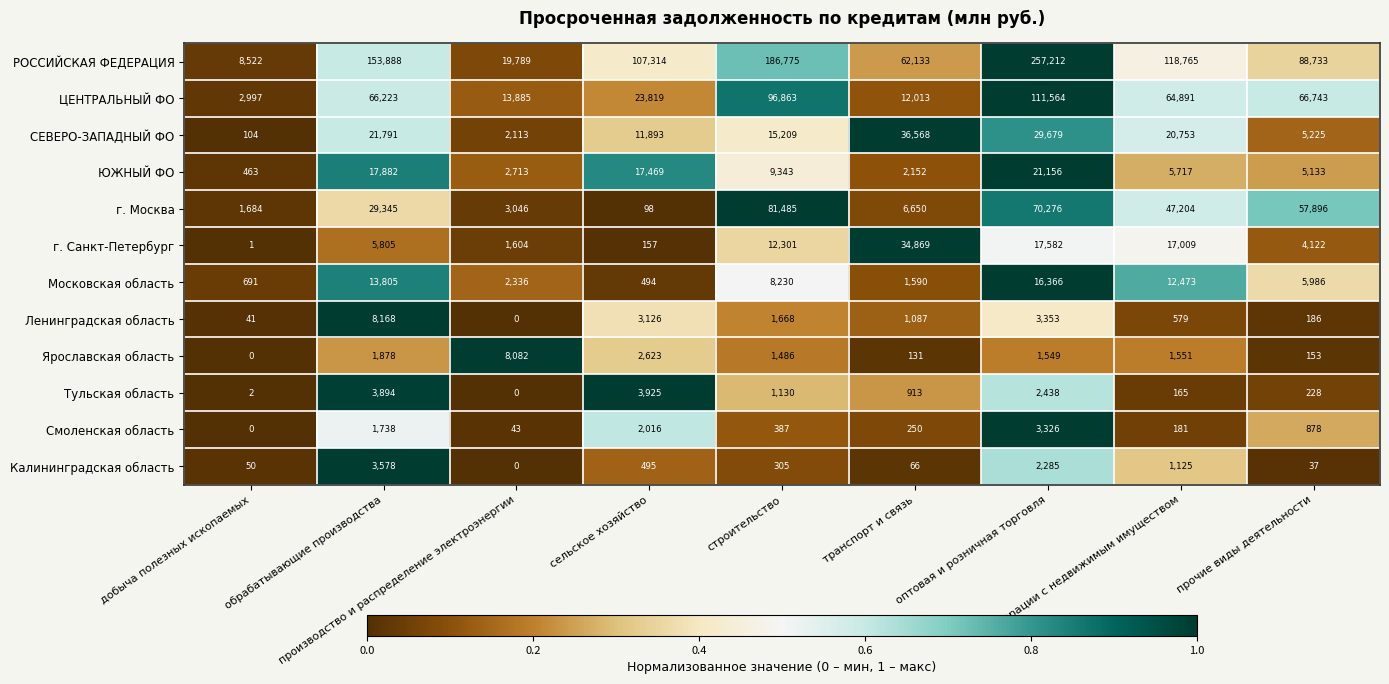

List the series in order of their peak value, highest first.

РОССИЙСКАЯ ФЕДЕРАЦИЯ, ЦЕНТРАЛЬНЫЙ ФО, г. Москва, СЕВЕРО-ЗАПАДНЫЙ ФО, г. Санкт-Петербург, ЮЖНЫЙ ФО, Московская область, Ленинградская область, Ярославская область, Тульская область, Калининградская область, Смоленская область